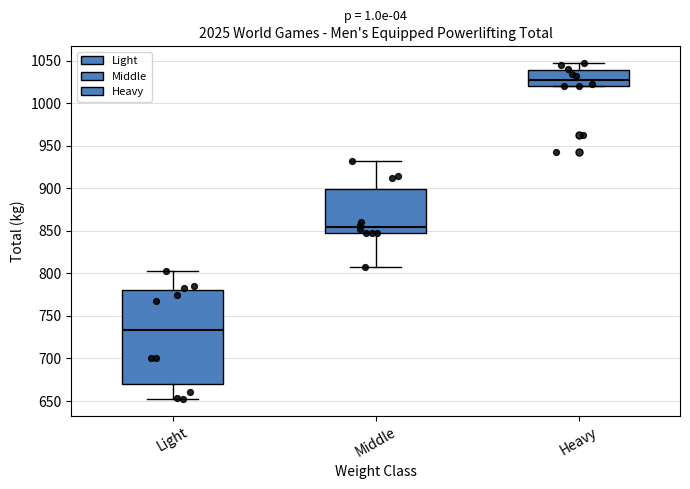

Which box's median line is the highest?

Heavy